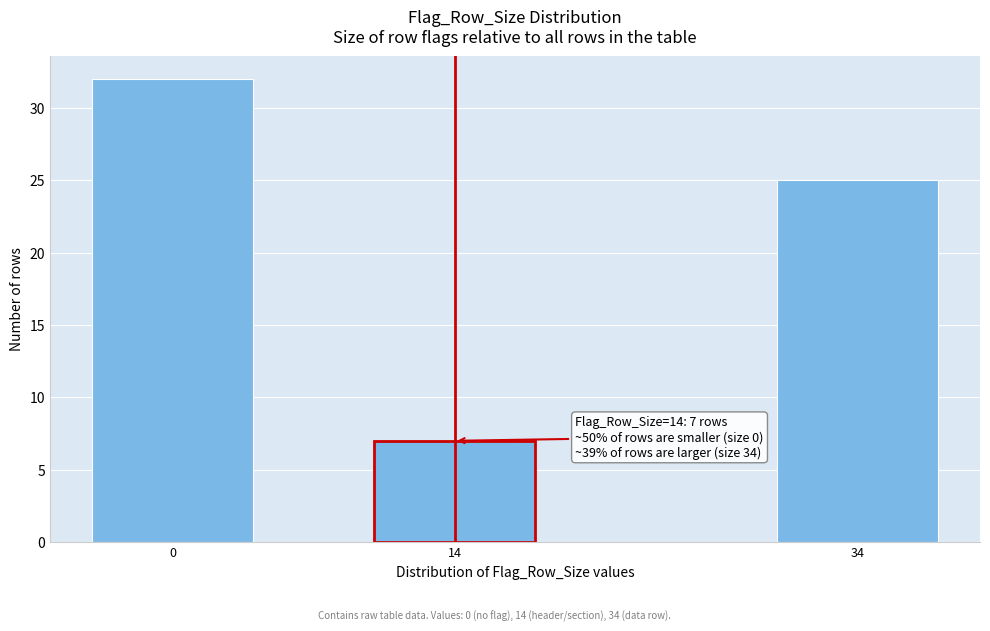

Reading left to right, extract all data points from this chart.

32	7	25